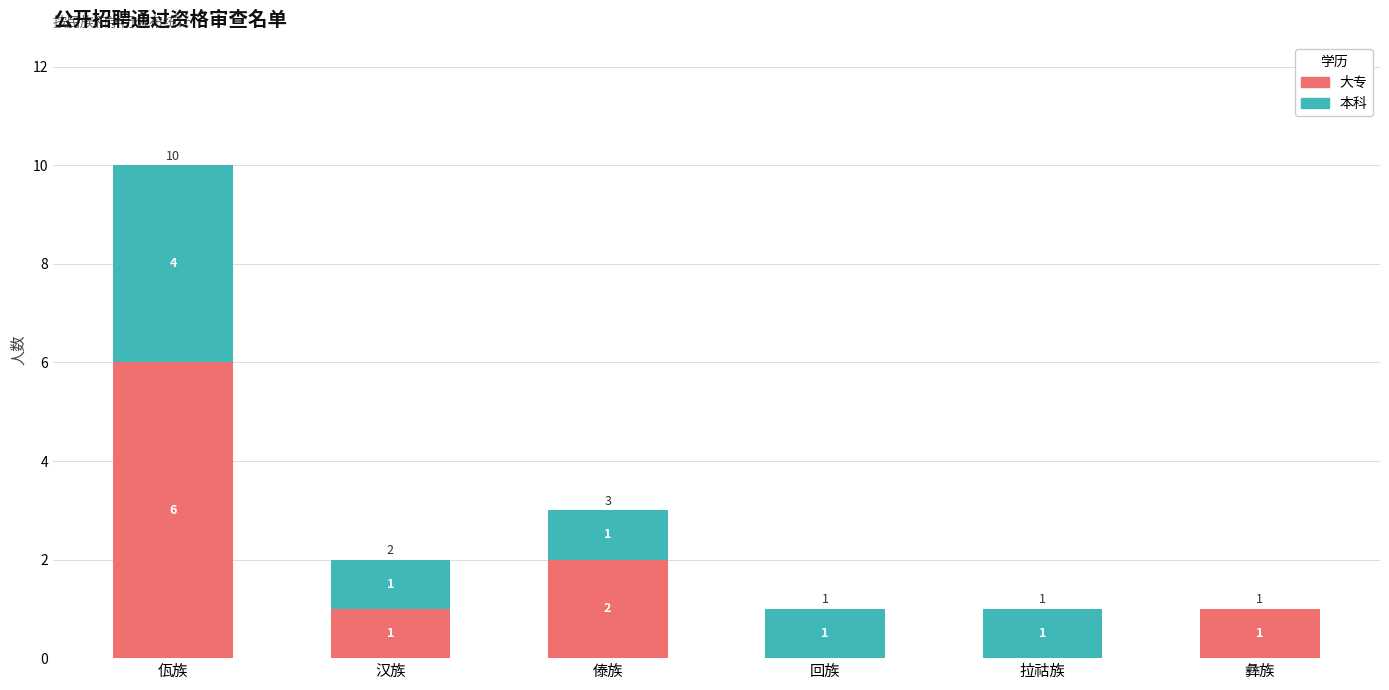

What is the sum of the 大专 values at 汉族 and 傣族?

3